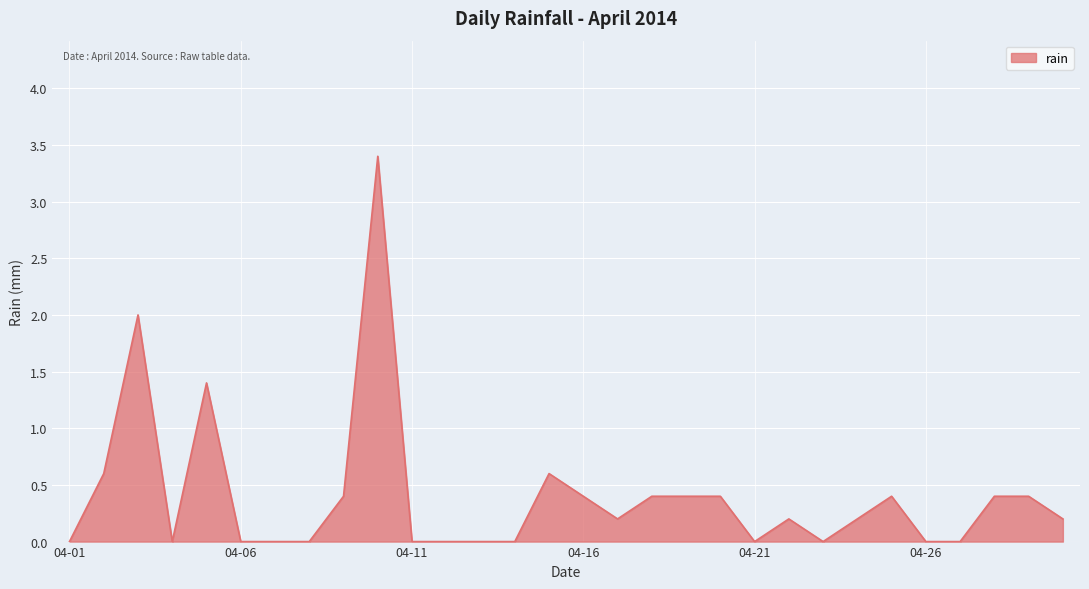

What is the sum of all values?

12.0